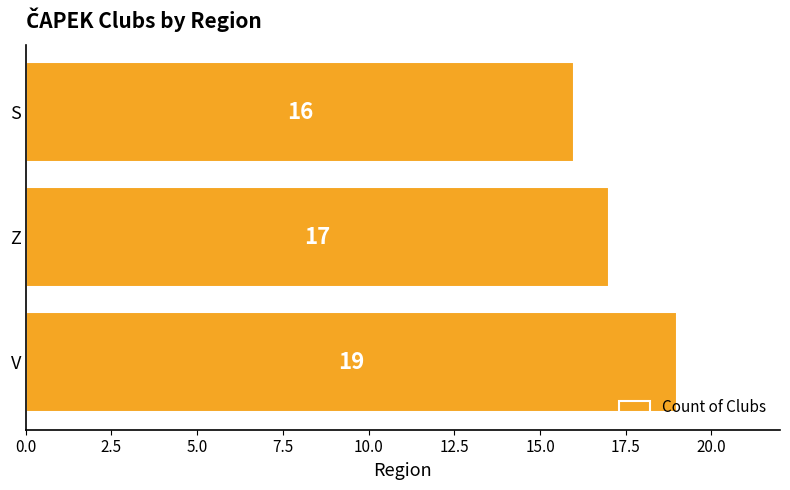

What is the difference between the maximum and minimum values?

3